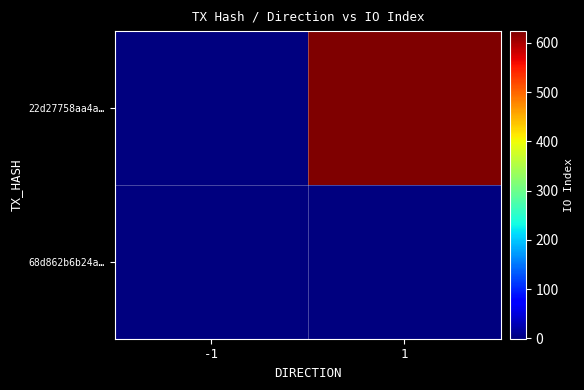

List the series in order of their overall mean, highest first.

22d27758aa4a…, 68d862b6b24a…